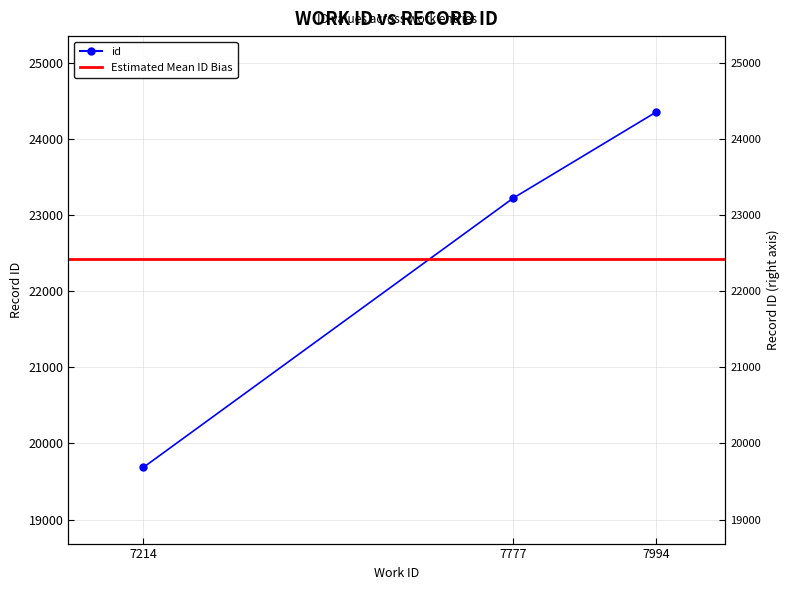

What is the maximum value shown in the chart?

24348